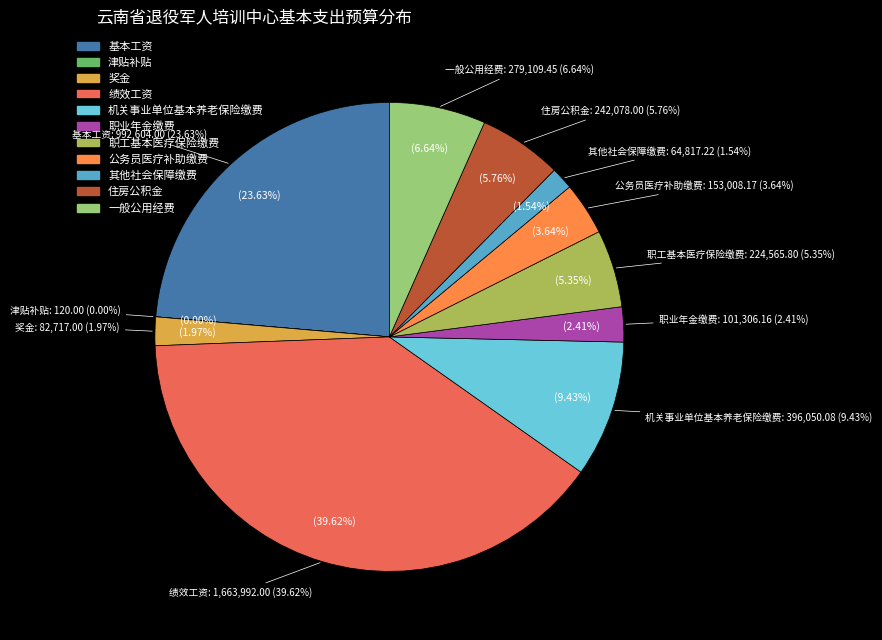

How many slices are in this pie chart?

11